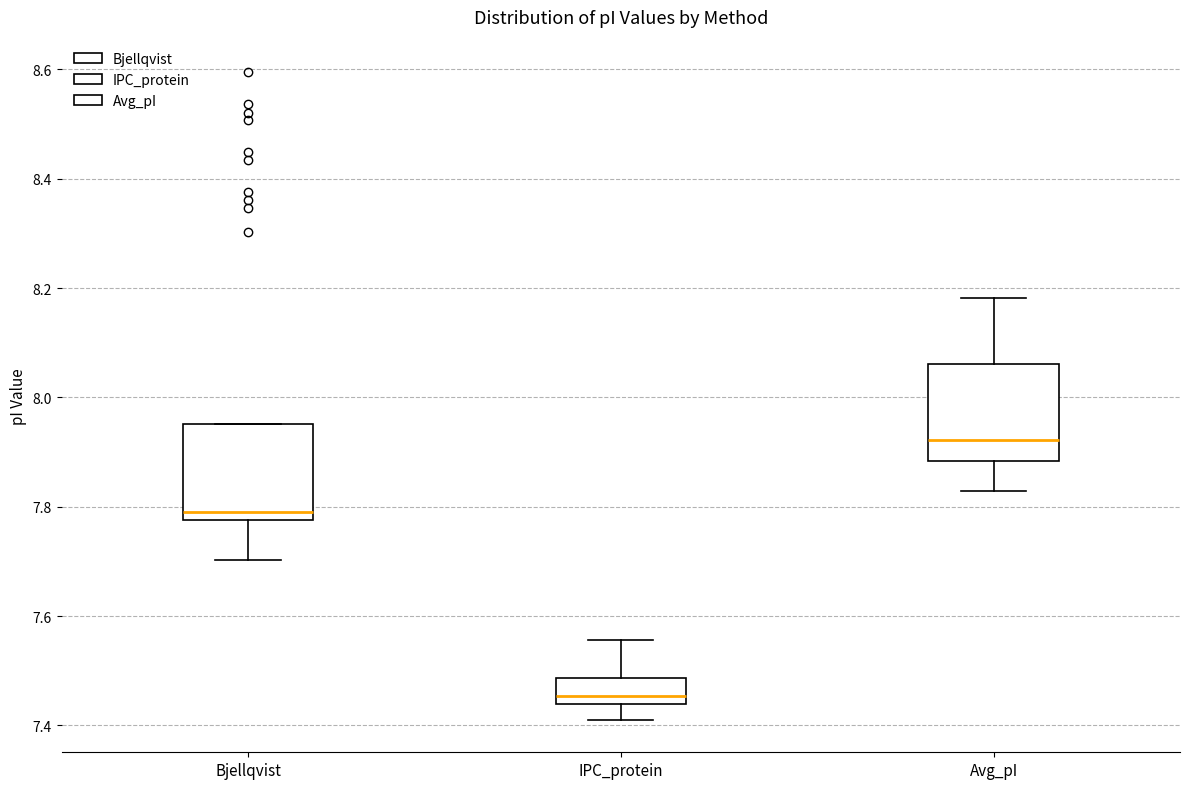

Where is the lower edge of the box for Bjellqvist on the y-axis? The values are not printed on the chart, so give them approximately, as read against the axis.

7.78